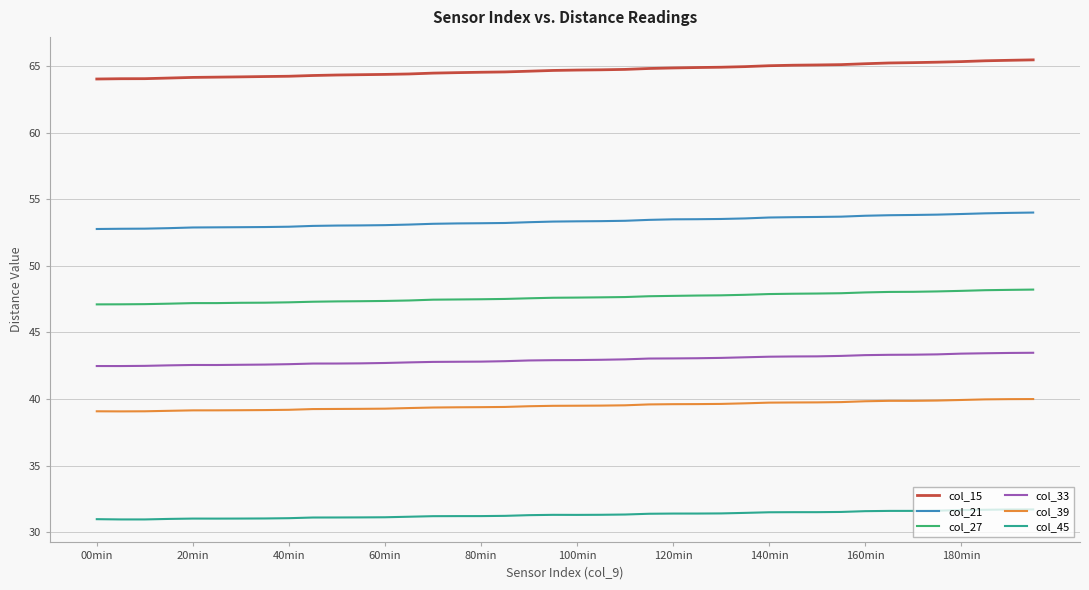

Which series has the largest total across all categories?

col_15